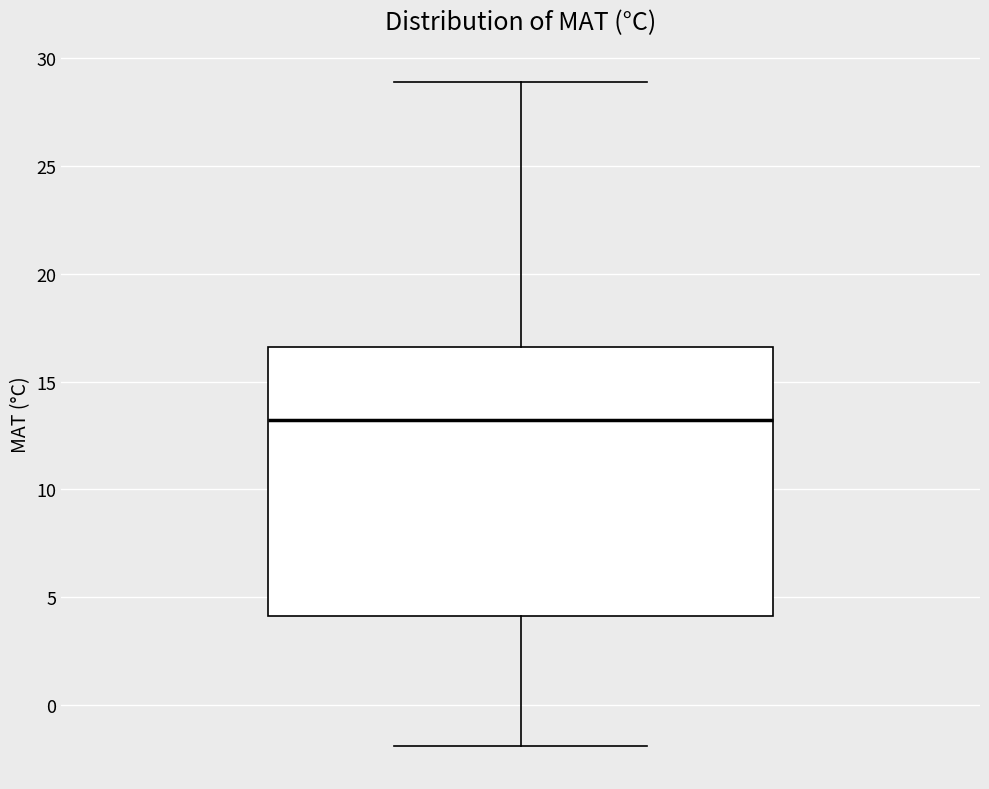

Where does the median line of the box sit on the y-axis? The values are not printed on the chart, so give them approximately, as read against the axis.

13.0